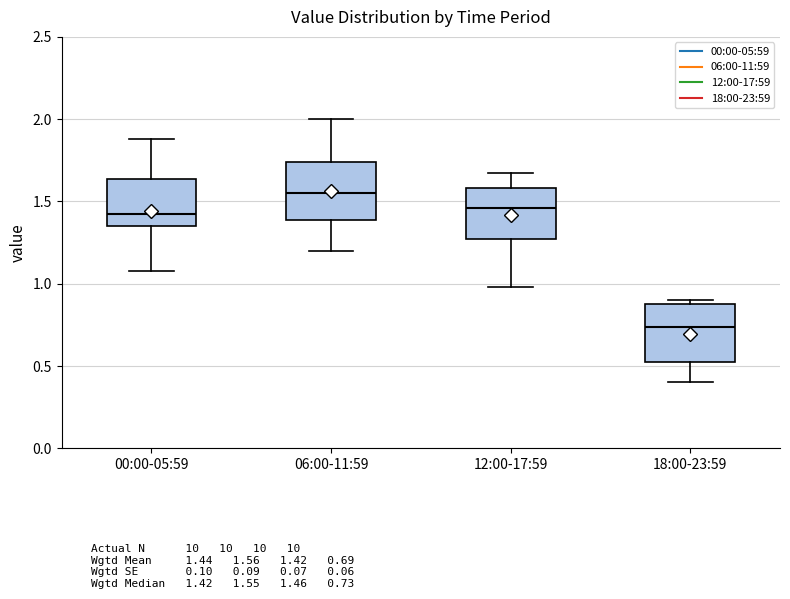

Where is the upper edge of the box for 06:00-11:59 on the y-axis? The values are not printed on the chart, so give them approximately, as read against the axis.

1.75